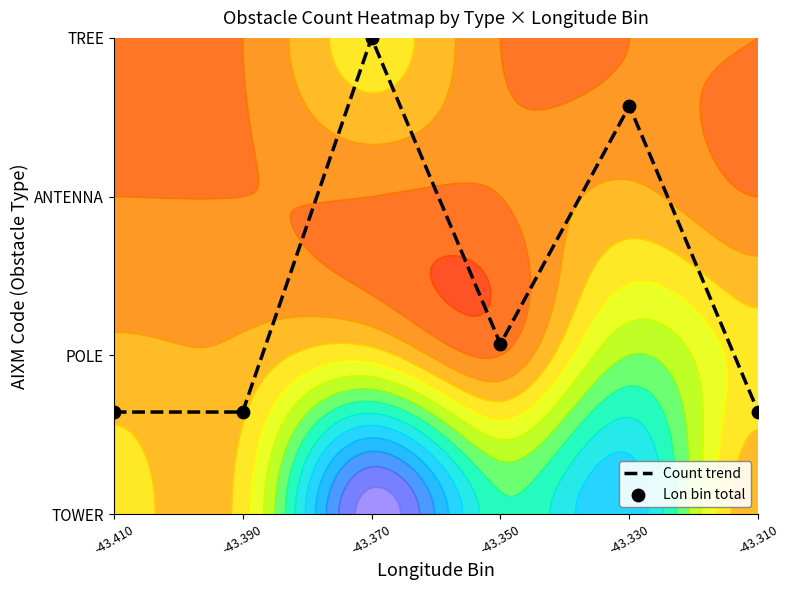

Reading left to right, list all the values displayed in this chart.

Count trend: 0.6	0.6	3.0	1.1	2.6	0.6
Lon bin total: 0.6	0.6	3.0	1.1	2.6	0.6